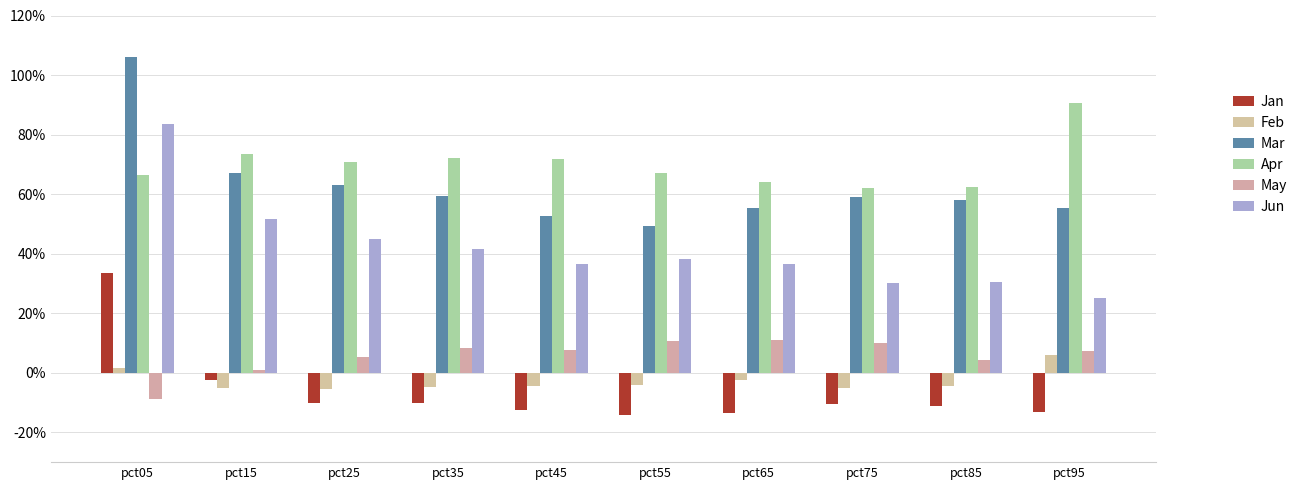

Is it true that Jun equals 0.4 at pct45?

True